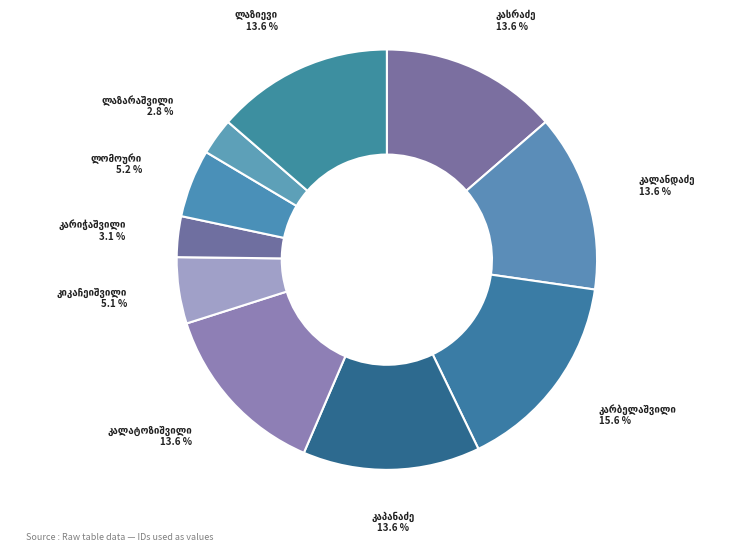

How many slices are in this pie chart?

10